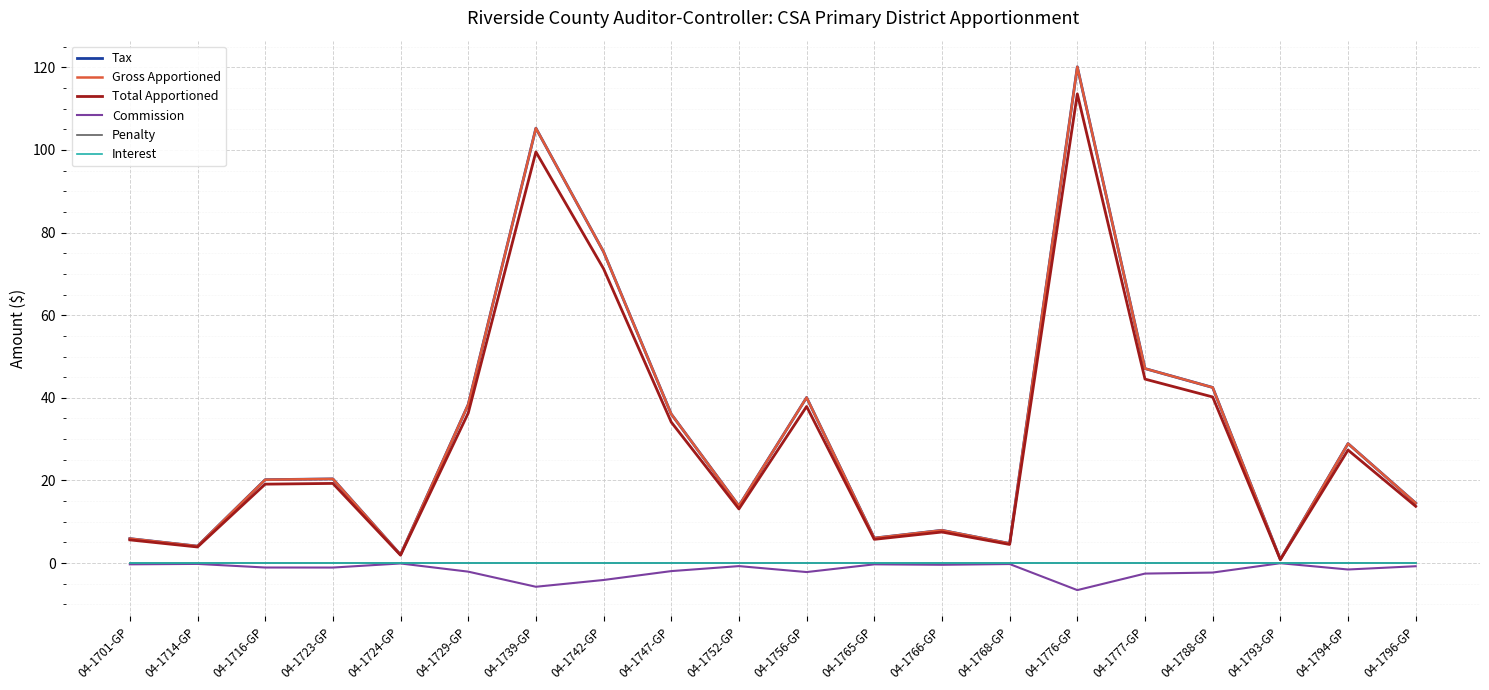

What is the spread (max minus min) of values at 04-1714-GP?

4.3